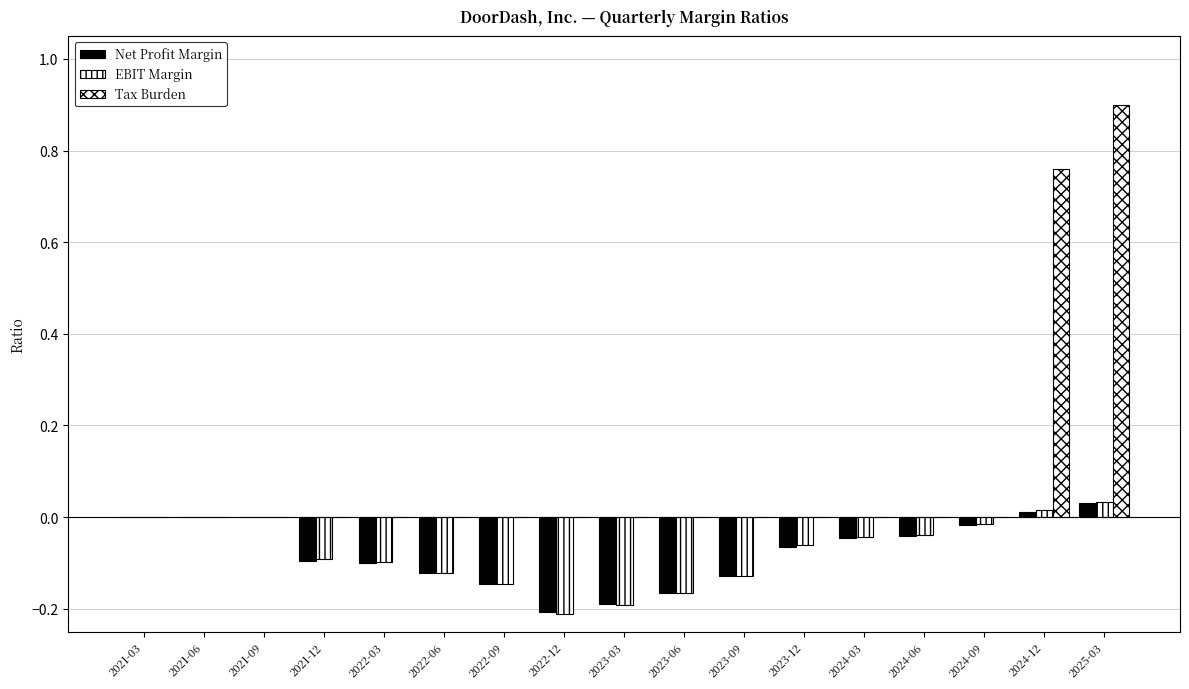

Are the bars grouped side by side (vs. stacked)?

Yes